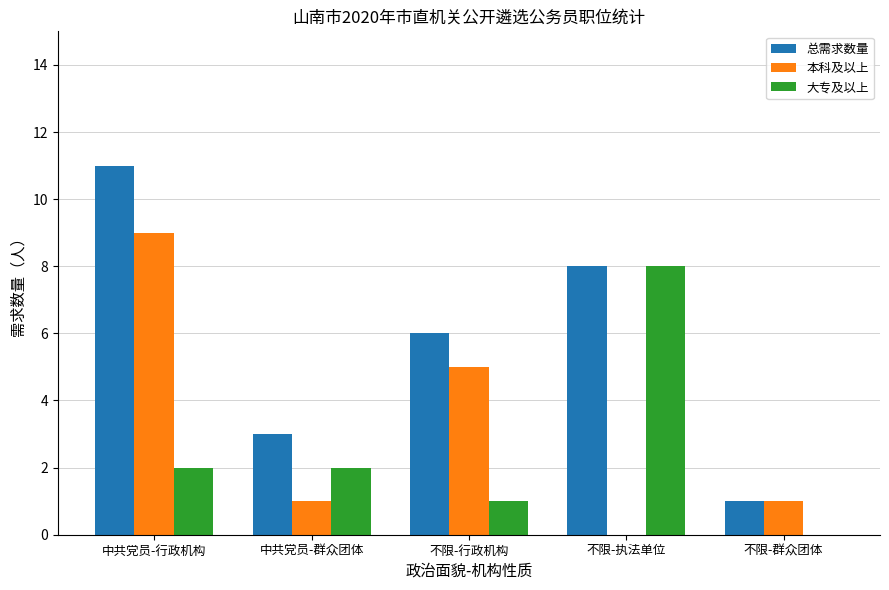

What is the total value across all series at 不限-执法单位?

16